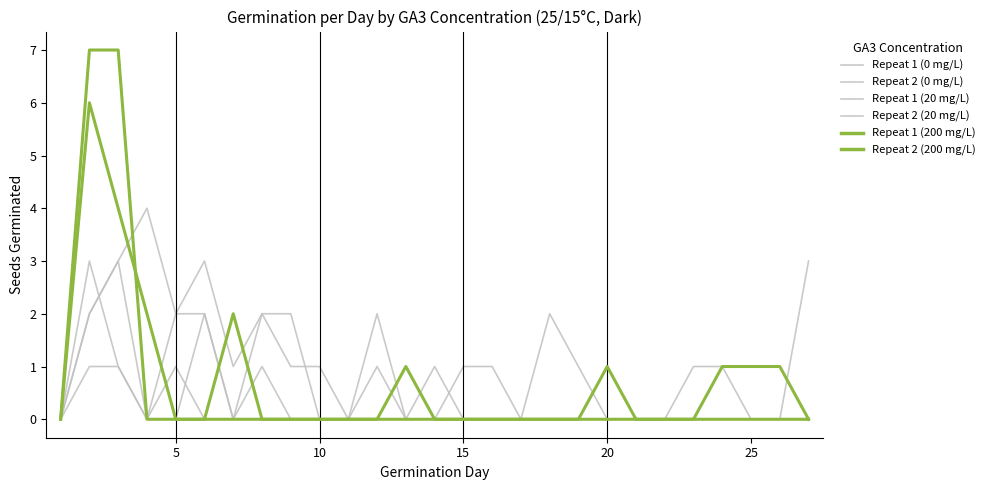

How many lines are shown in the chart?

6